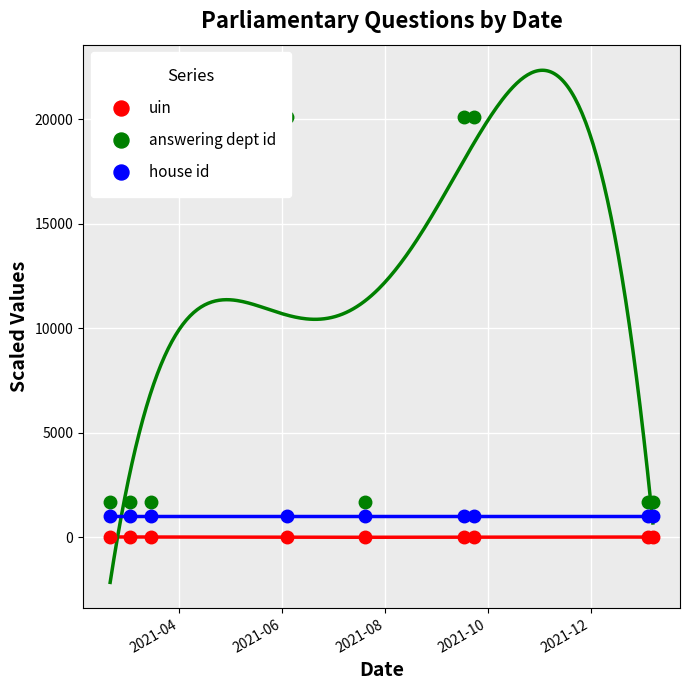

True or false: uin and house id intersect in this chart.

False